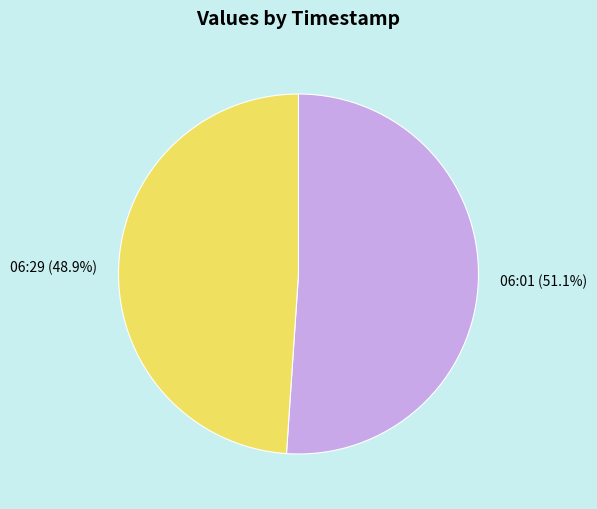

Which slice is the largest?

06:01 (51.1%)